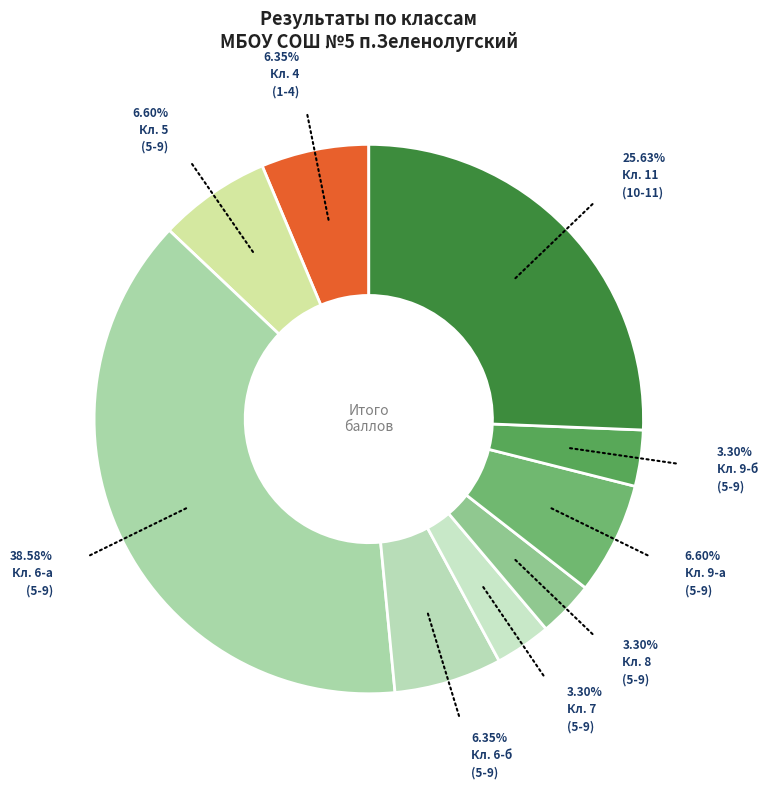

Which category has the biggest portion of the pie?

6-а